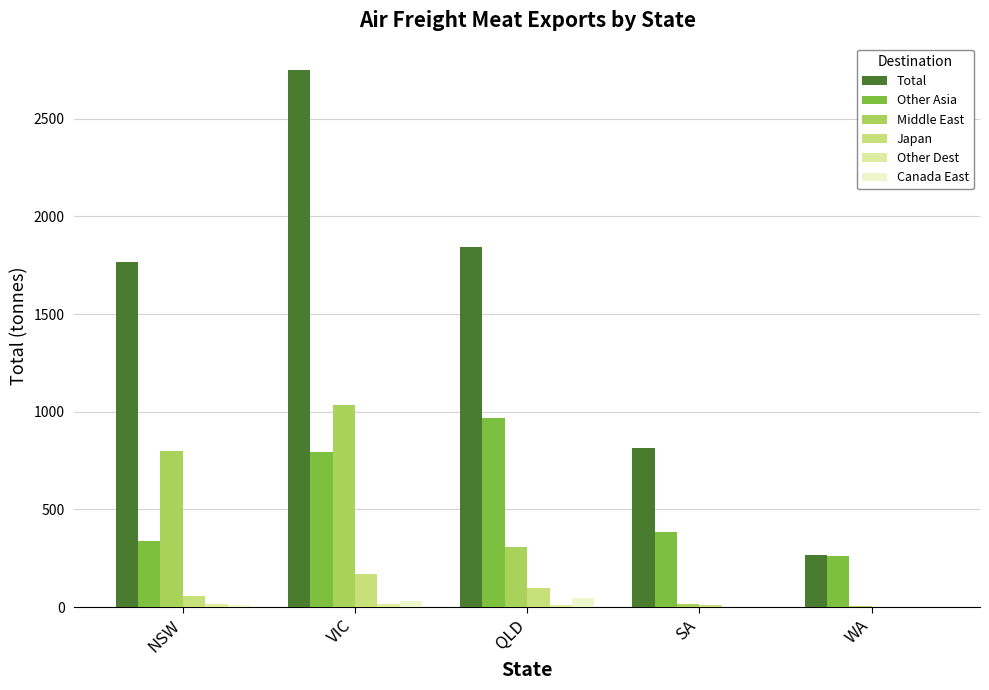

At which label does Other Asia first exceed 382?

VIC